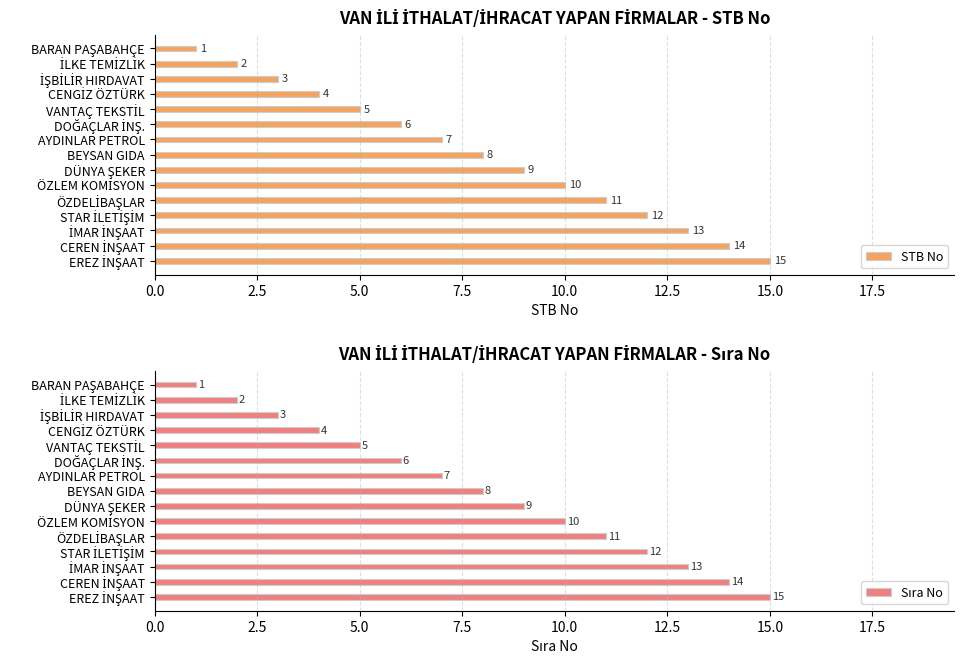

Where is STB No nearest to the value 8?

BEYSAN GIDA